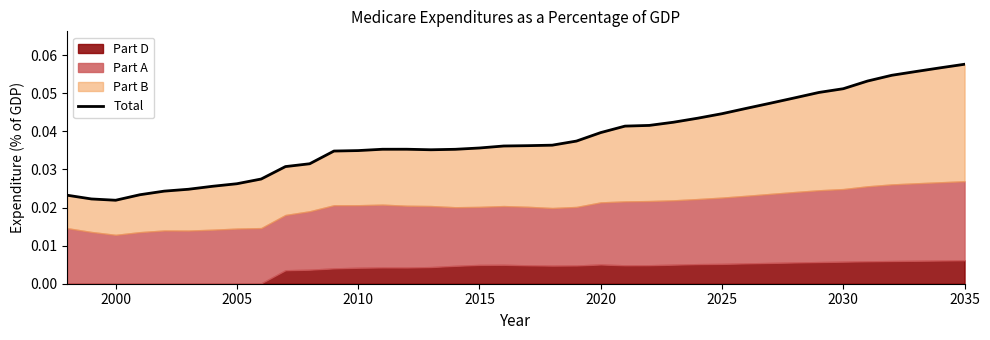

Between 2030 and 2020, which is larger?

2030